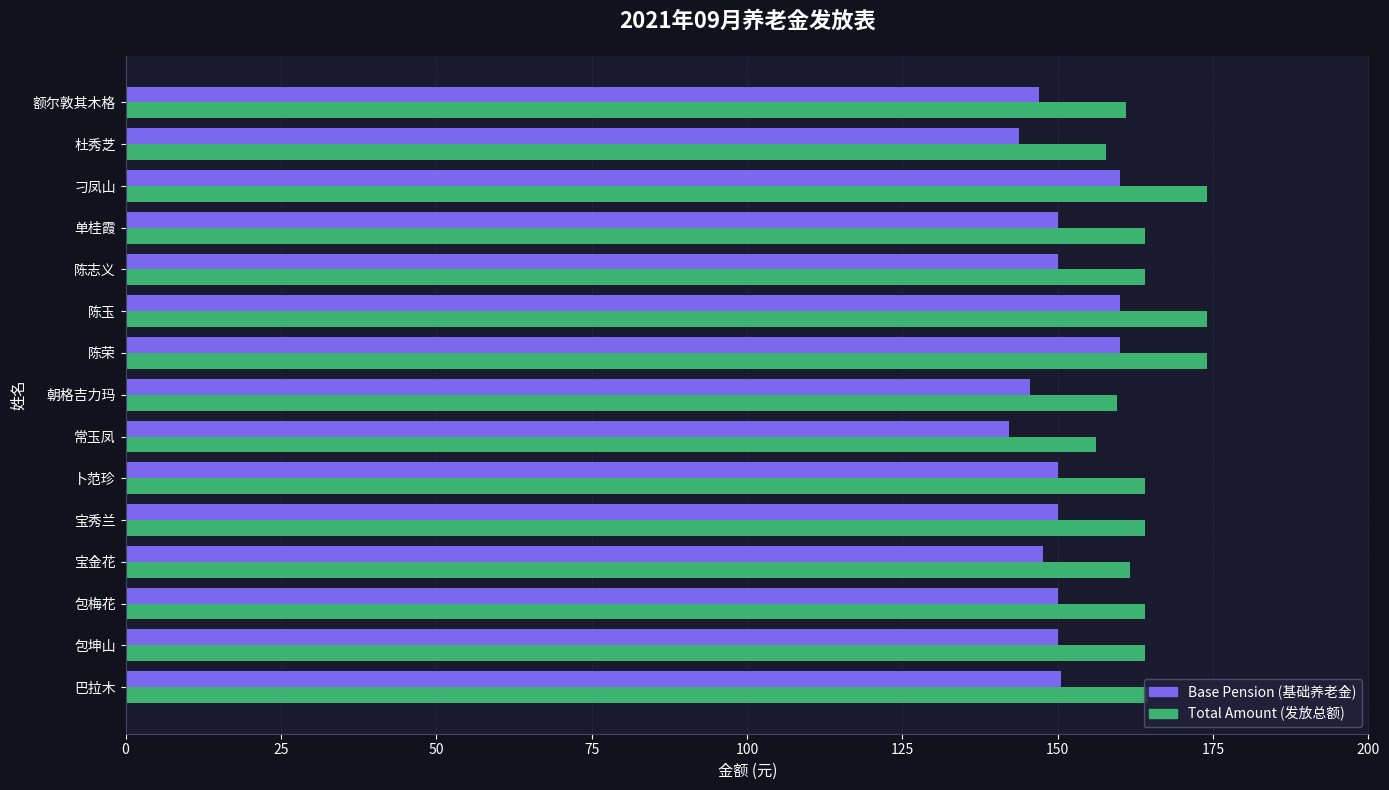

What is the spread (max minus min) of values at 宝秀兰?

14.0